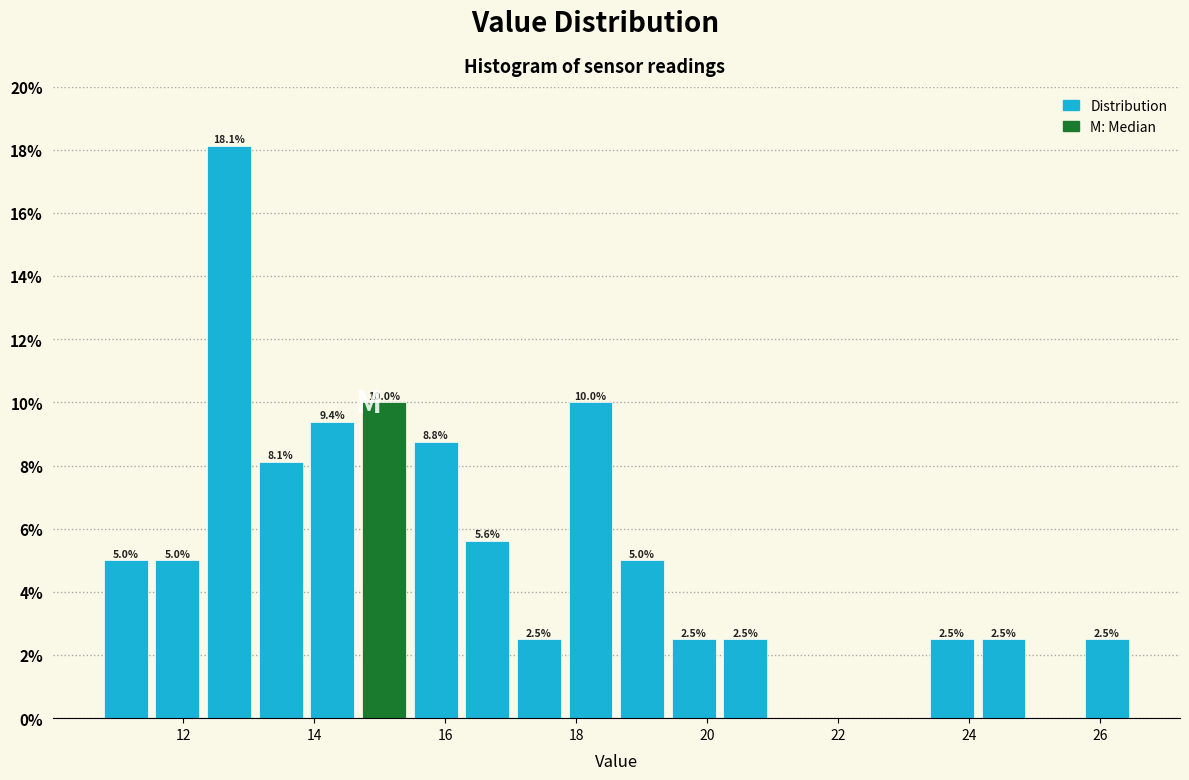

Read against the x-axis, roughly where is the centre of the tallest bar?

12.8